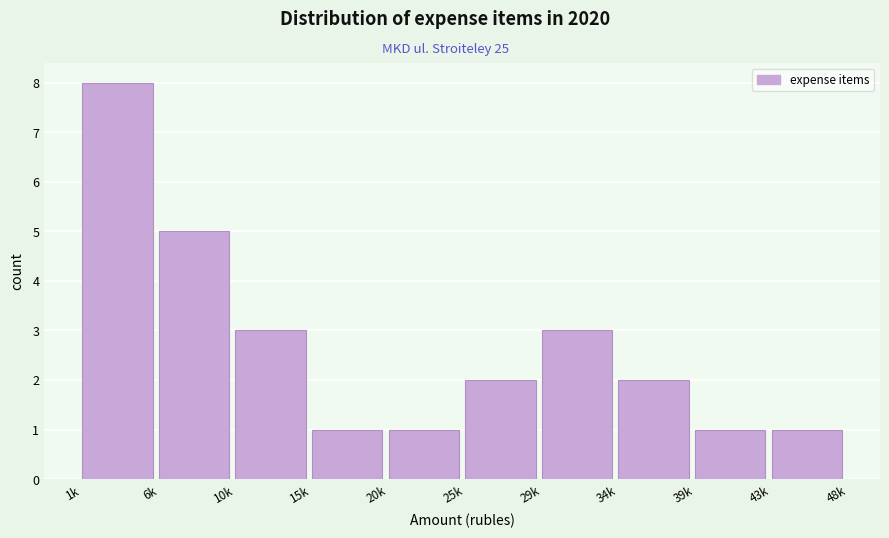

Reading right to left, list all the values displayed in this chart.

1	1	2	3	2	1	1	3	5	8